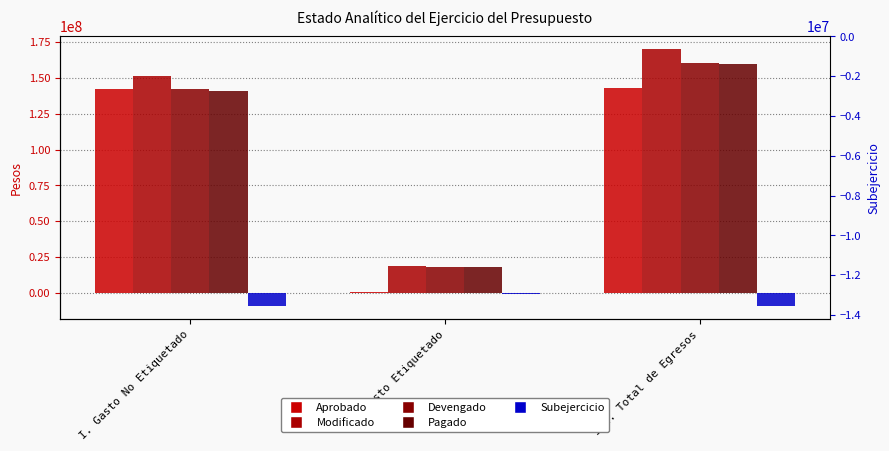

How many distinct data groups are displayed?

5